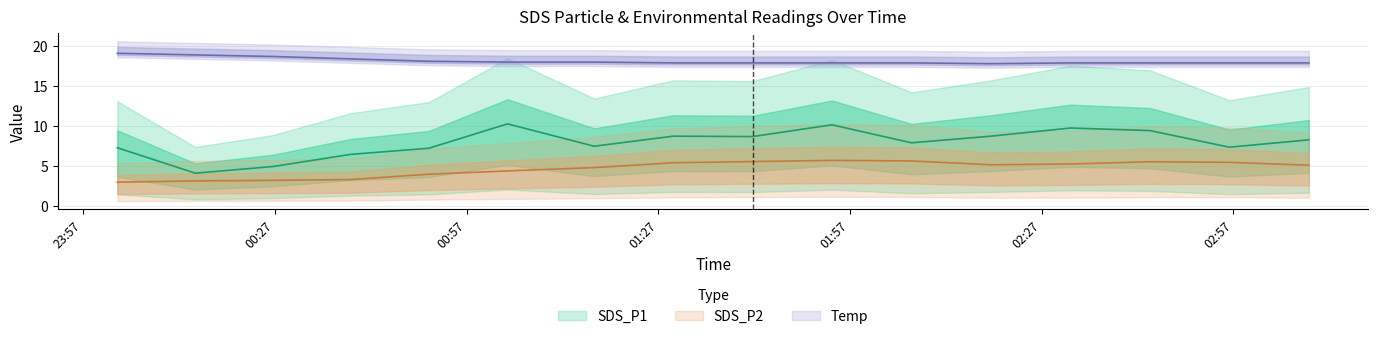

How many interior local valleys does the SDS_P1 series have?

5